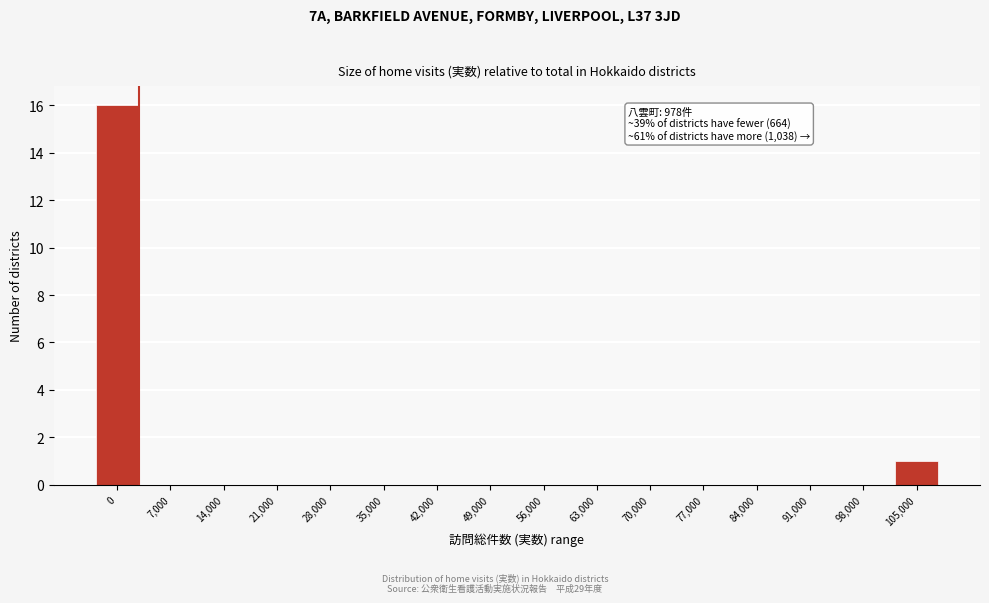

Reading left to right, what are all the values shown in this chart?

0=16	7,000=0	14,000=0	21,000=0	28,000=0	35,000=0	42,000=0	49,000=0	56,000=0	63,000=0	70,000=0	77,000=0	84,000=0	91,000=0	98,000=0	105,000=1